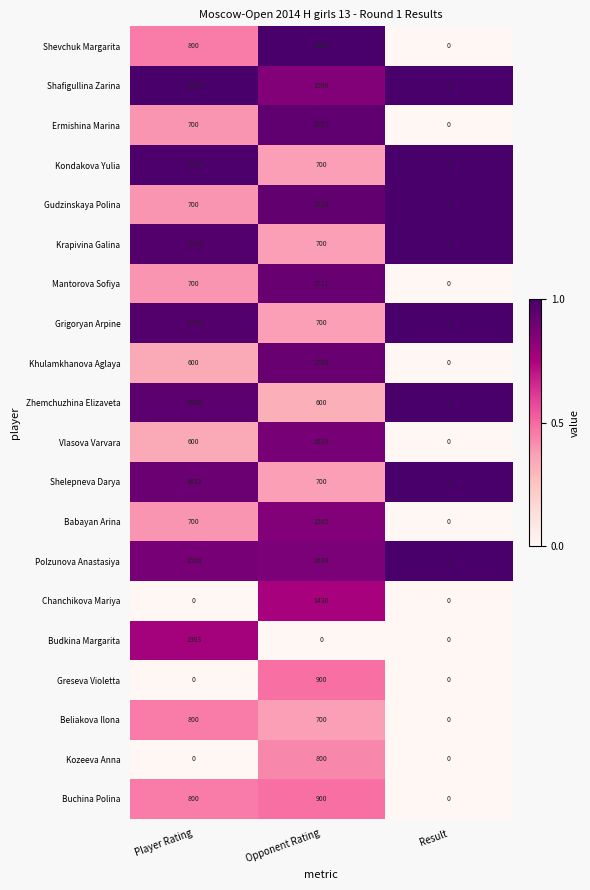

Which series has the largest total across all categories?

Shafigullina Zarina